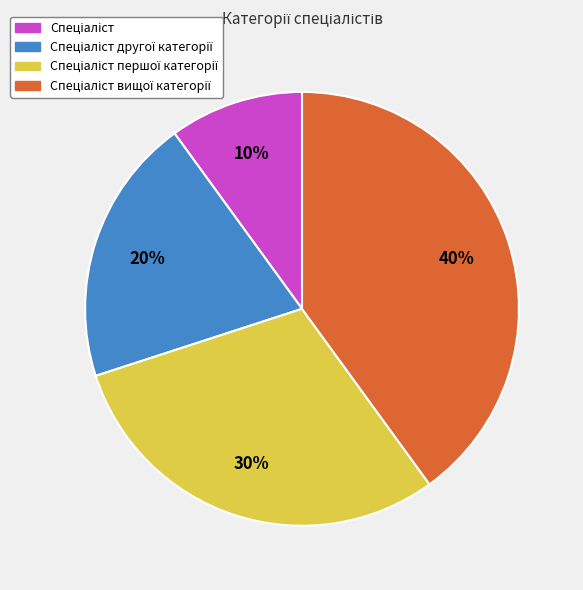

To the nearest percent, what is the difference between the largest and smallest slice percentages?

30%